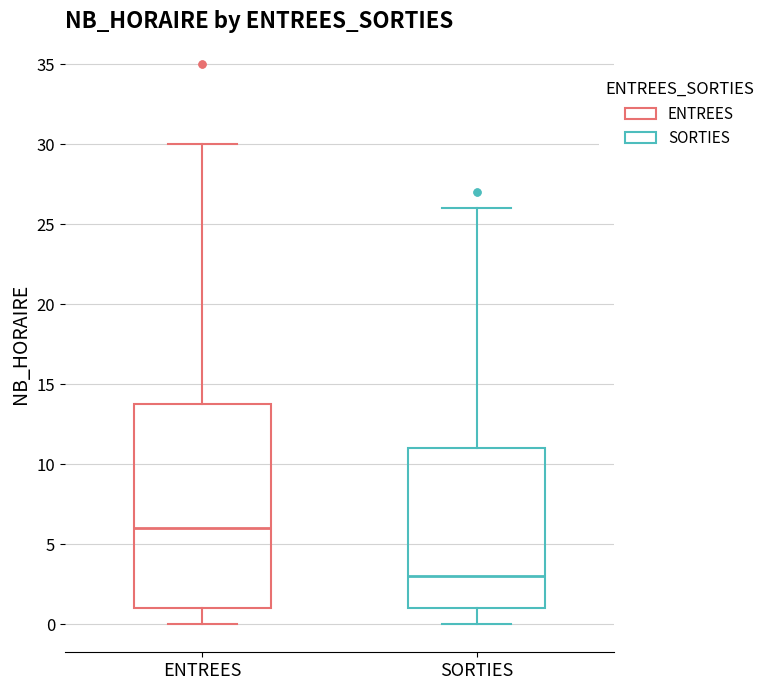

Reading left to right, read every box against the y-axis: the position of its median line, the range the box covers, and the ends of its whiskers. The values are not printed on the chart, so give them approximately, as read against the axis.

ENTREES: median 6, box 1 to 14, whiskers 0 to 30
SORTIES: median 3, box 1 to 11, whiskers 0 to 26